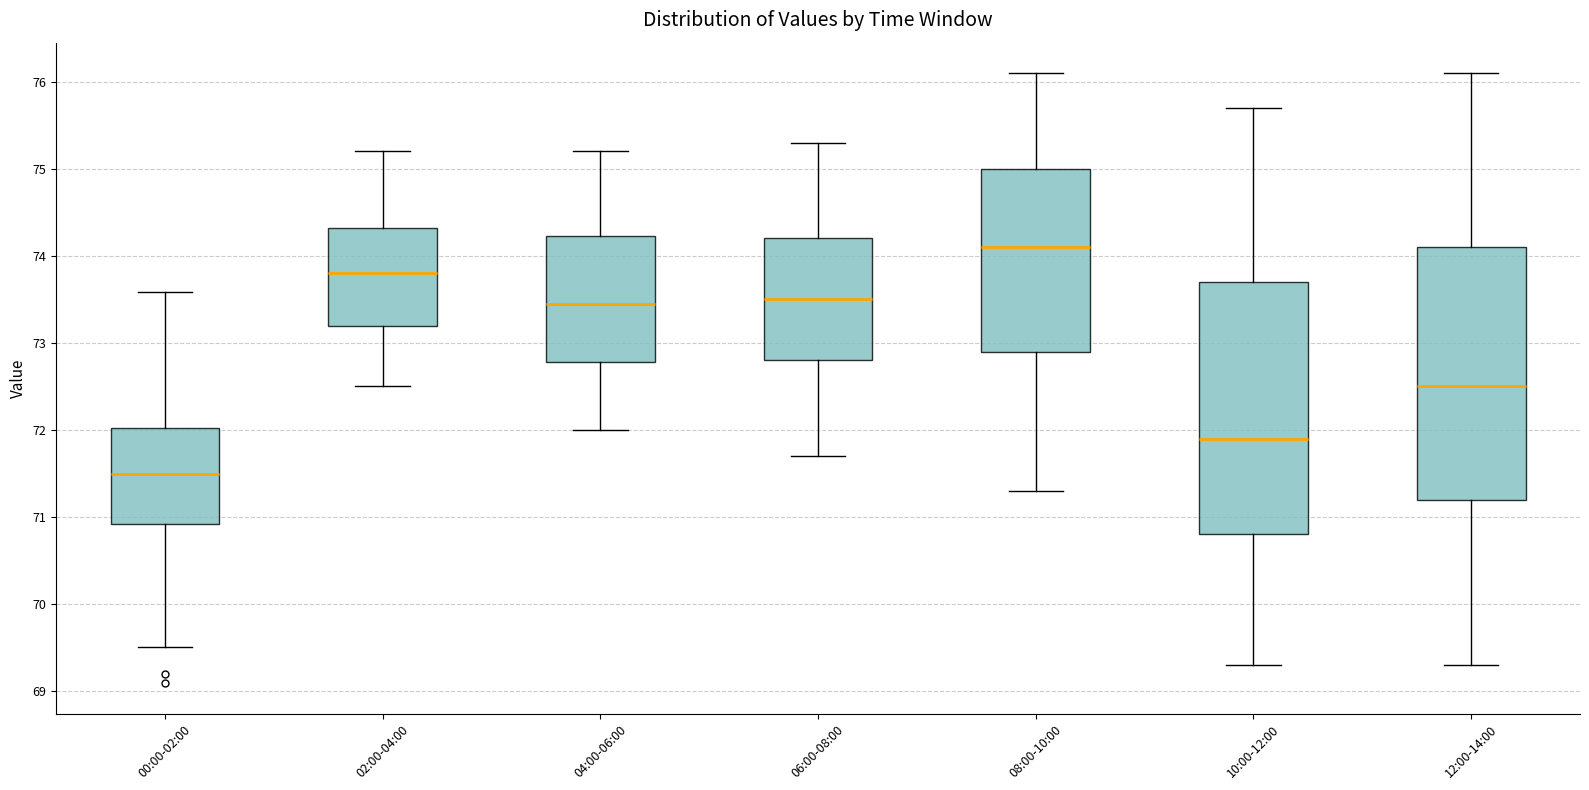

Where does the lower whisker of the box for 02:00-04:00 end on the y-axis? The values are not printed on the chart, so give them approximately, as read against the axis.

72.5